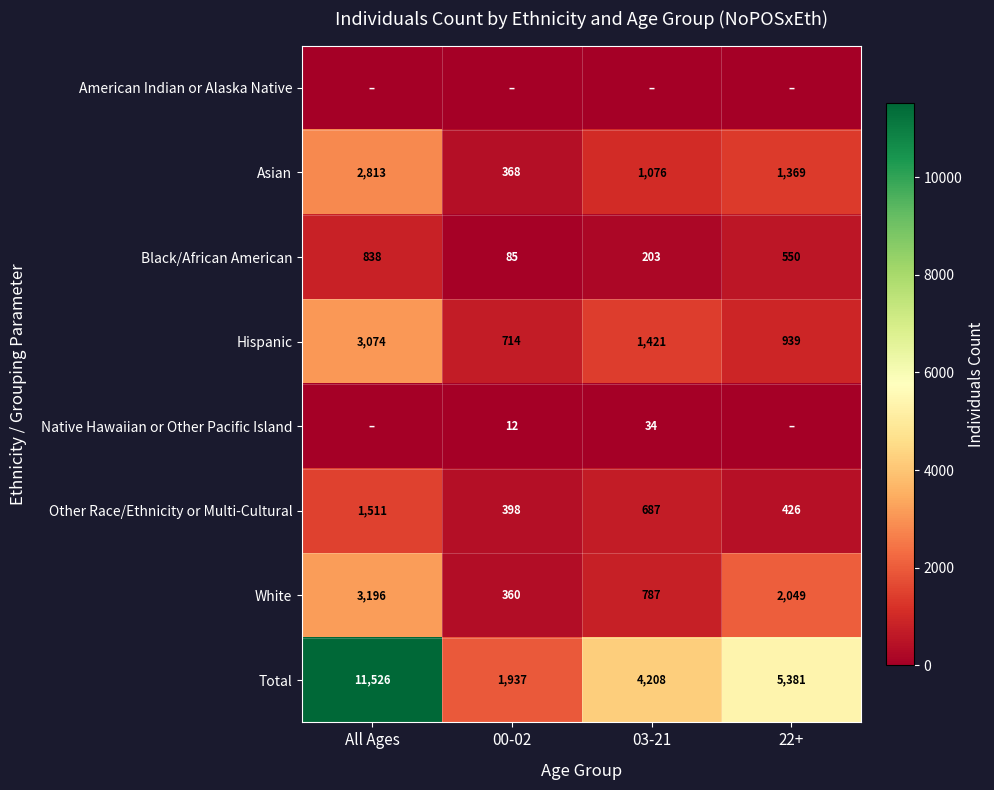

Is it true that Asian equals 708 at 22+?

False